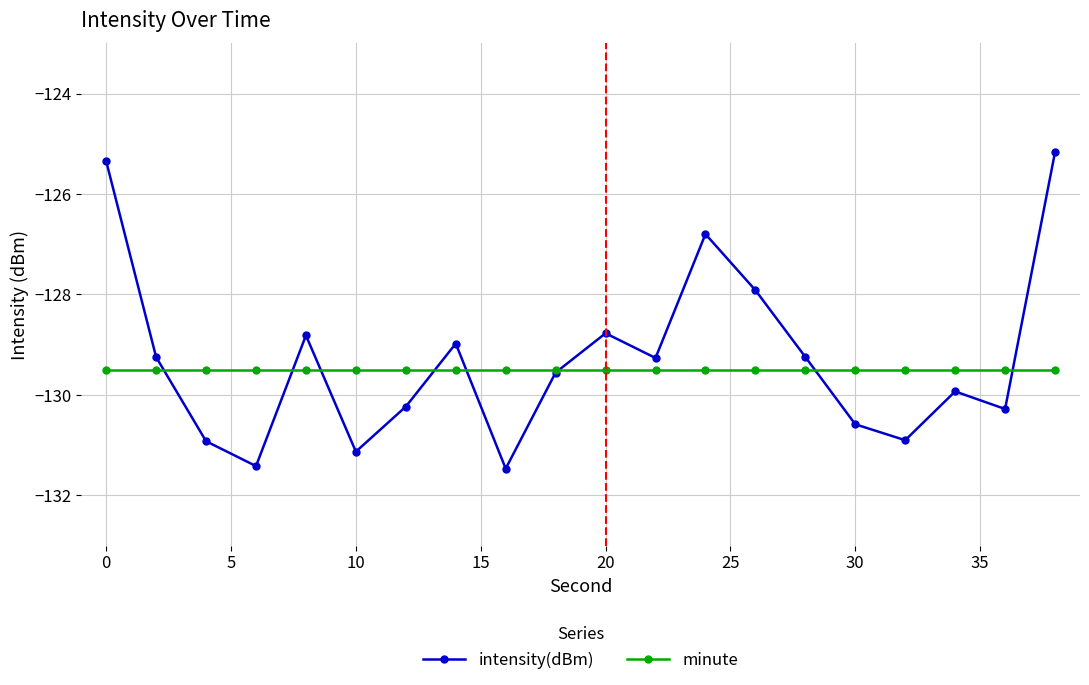

Which series has the widest spread of values?

intensity(dBm)